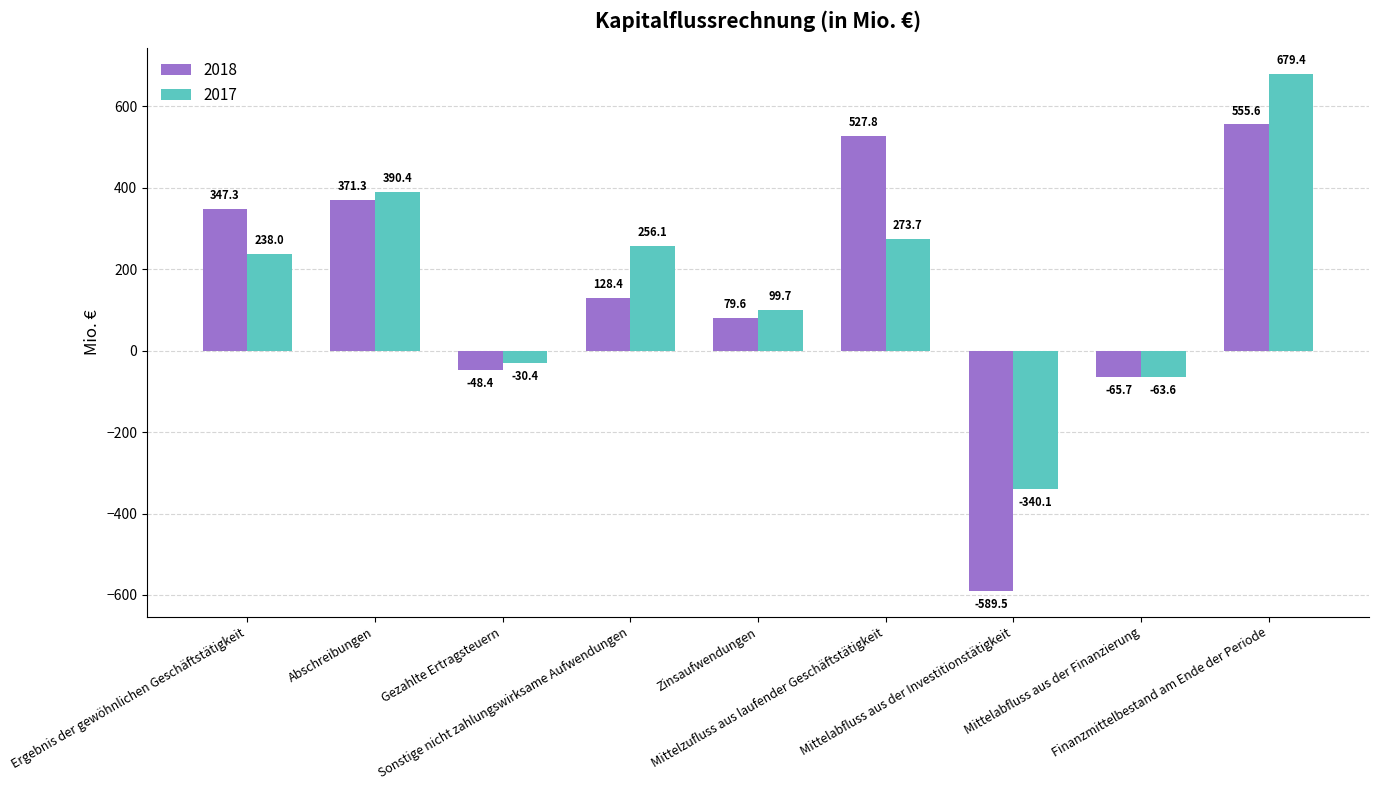

Which category has the lowest value in the 2018 series?

Mittelabfluss aus der Investitionstätigkeit